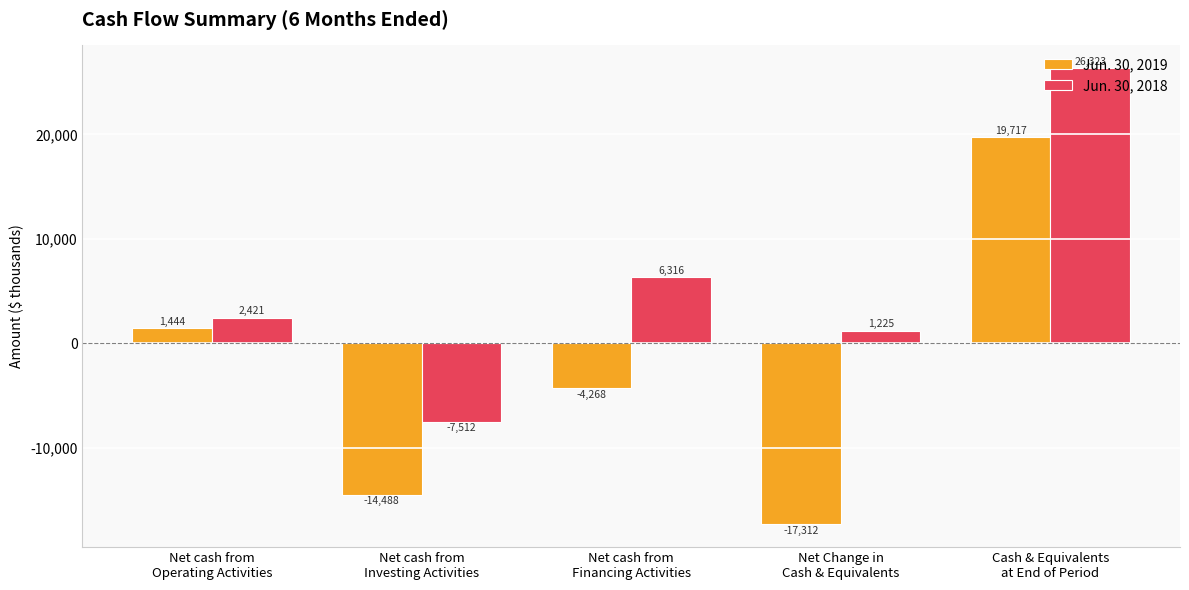

Reading left to right, list all the values displayed in this chart.

Jun. 30, 2019: Net cash from
Operating Activities=1444	Net cash from
Investing Activities=-14488	Net cash from
Financing Activities=-4268	Net Change in
Cash & Equivalents=-17312	Cash & Equivalents
at End of Period=19717
Jun. 30, 2018: Net cash from
Operating Activities=2421	Net cash from
Investing Activities=-7512	Net cash from
Financing Activities=6316	Net Change in
Cash & Equivalents=1225	Cash & Equivalents
at End of Period=26323